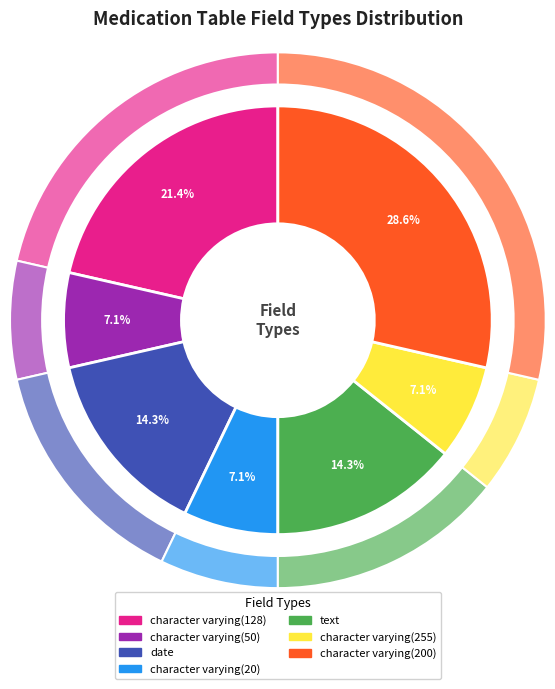

Approximately how many times larger is the value at character varying(128) compared to character varying(20)?

3.0